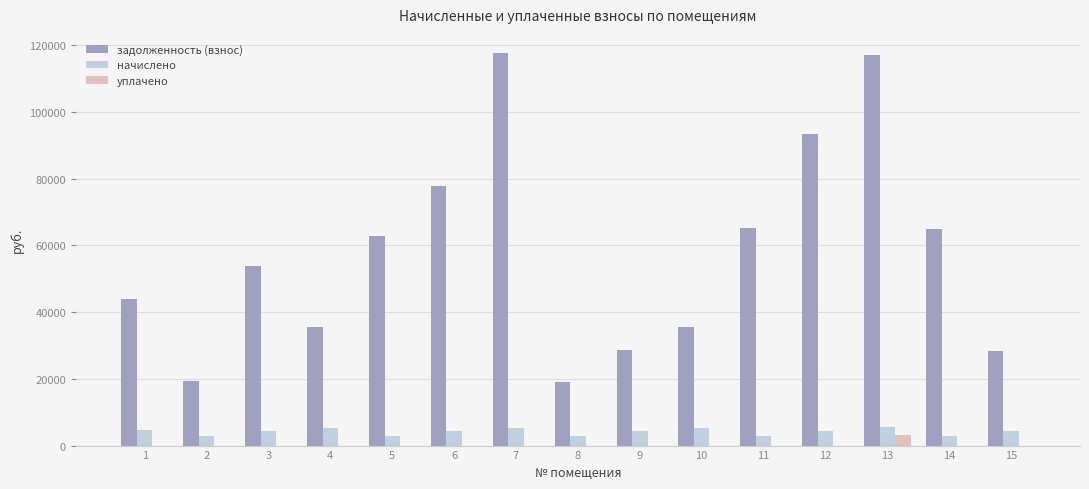

What is the highest value of the задолженность (взнос) series?

117554.3